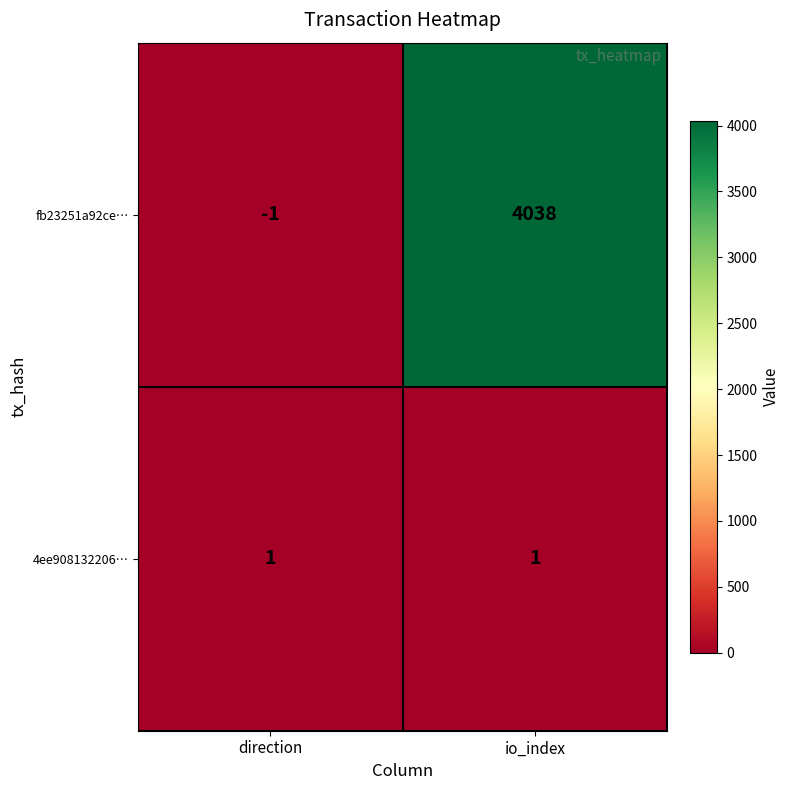

At io_index, list the series in order from largest to smallest.

fb23251a92ce…, 4ee908132206…